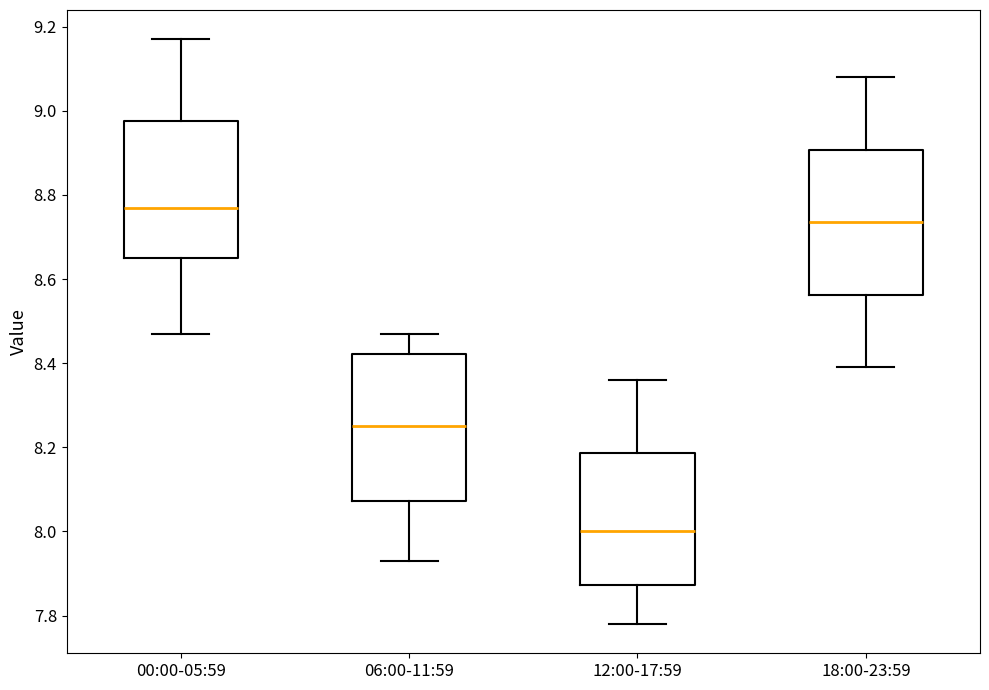

Reading left to right, read every box against the y-axis: the position of its median line, the range the box covers, and the ends of its whiskers. The values are not printed on the chart, so give them approximately, as read against the axis.

00:00-05:59: median 8.78, box 8.66 to 8.98, whiskers 8.48 to 9.18
06:00-11:59: median 8.26, box 8.08 to 8.42, whiskers 7.94 to 8.48
12:00-17:59: median 8.00, box 7.88 to 8.18, whiskers 7.78 to 8.36
18:00-23:59: median 8.74, box 8.56 to 8.90, whiskers 8.40 to 9.08